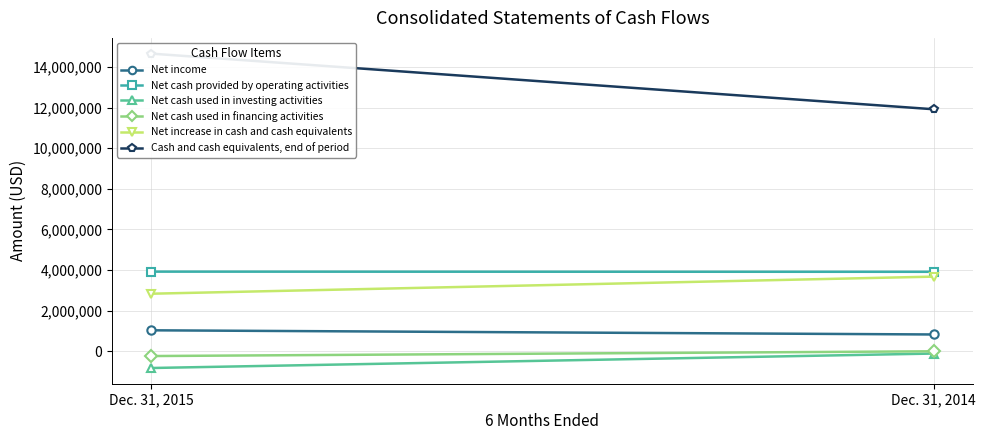

Is this an area chart (filled region under the line)?

No